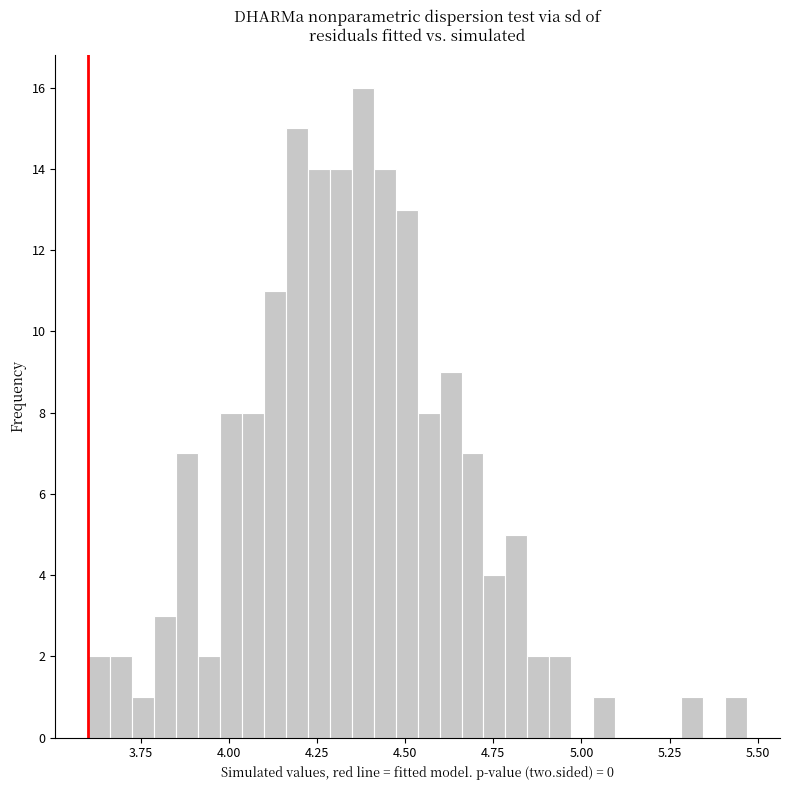

Read against the x-axis, roughly where is the centre of the tallest bar?

4.40